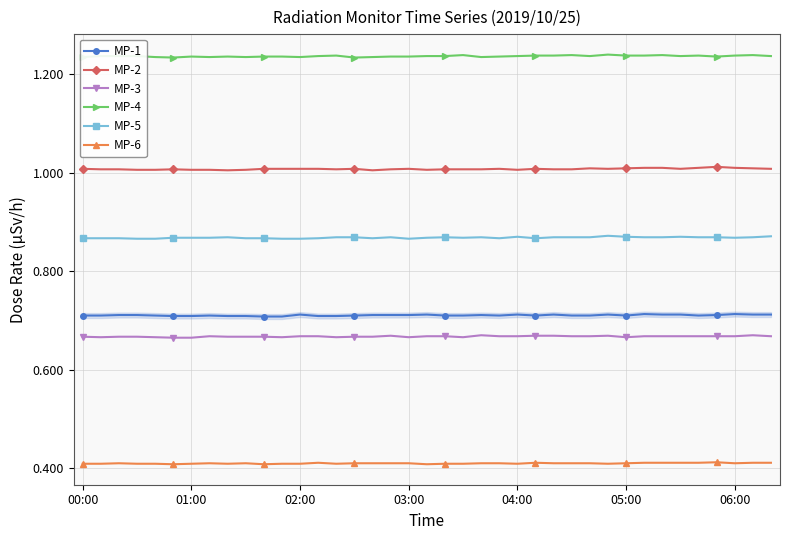

What is the sum of all MP-1 values?

27.7